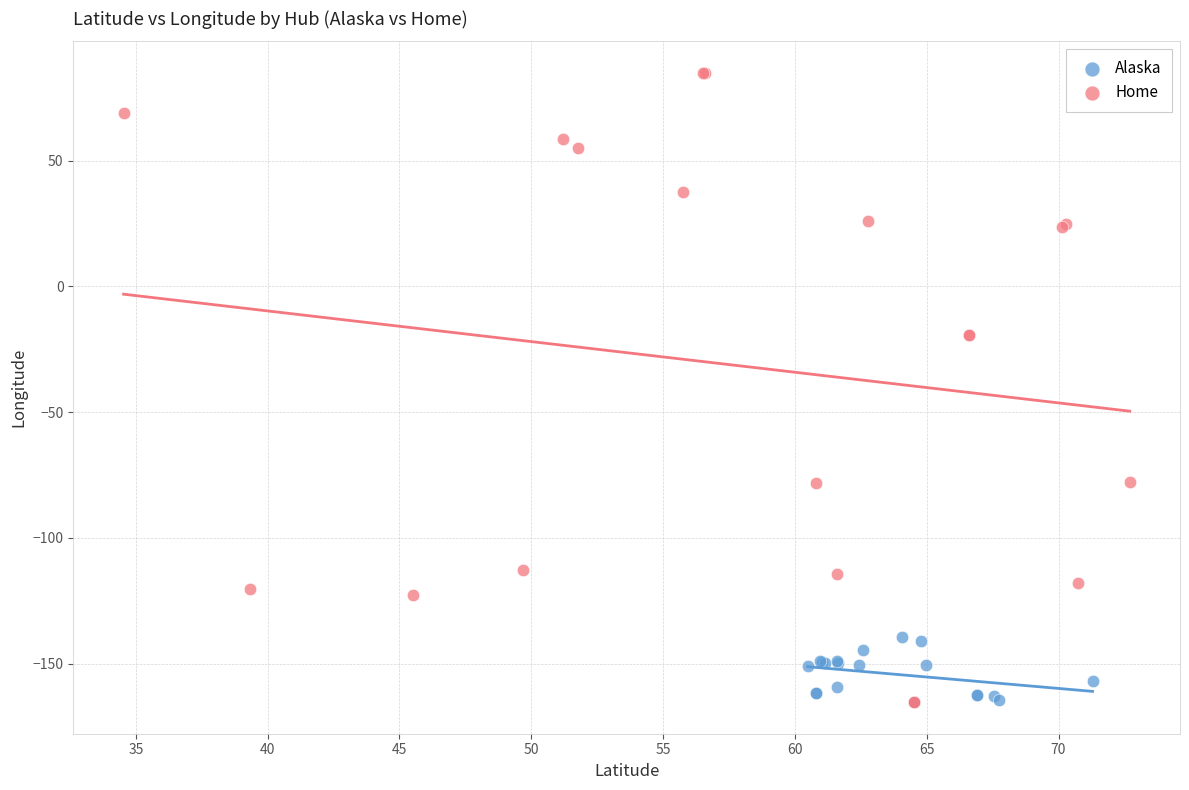

Which series contains the highest Y value?

Home